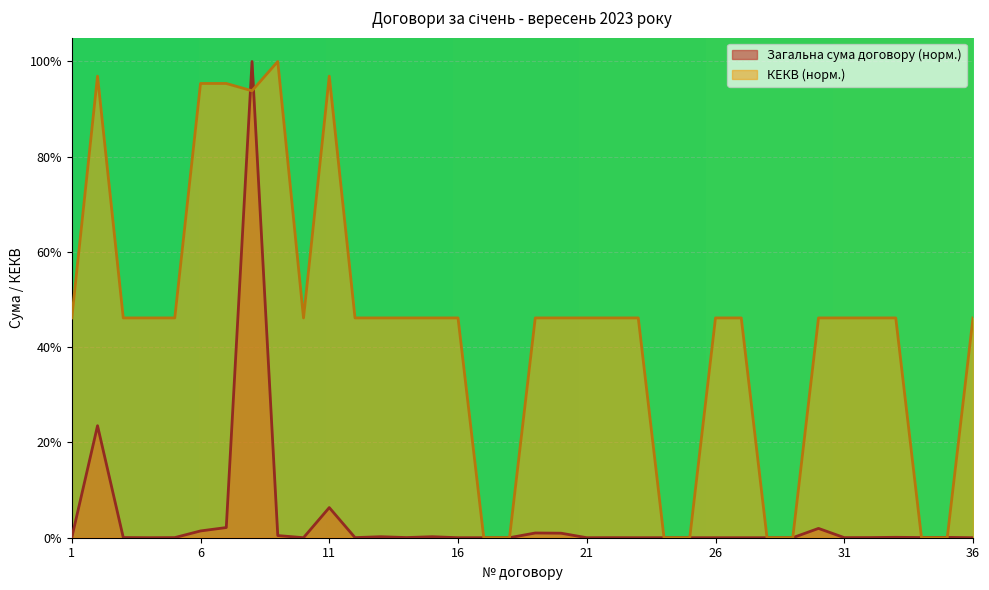

What is the average value of the КЕКВ series?

0.4